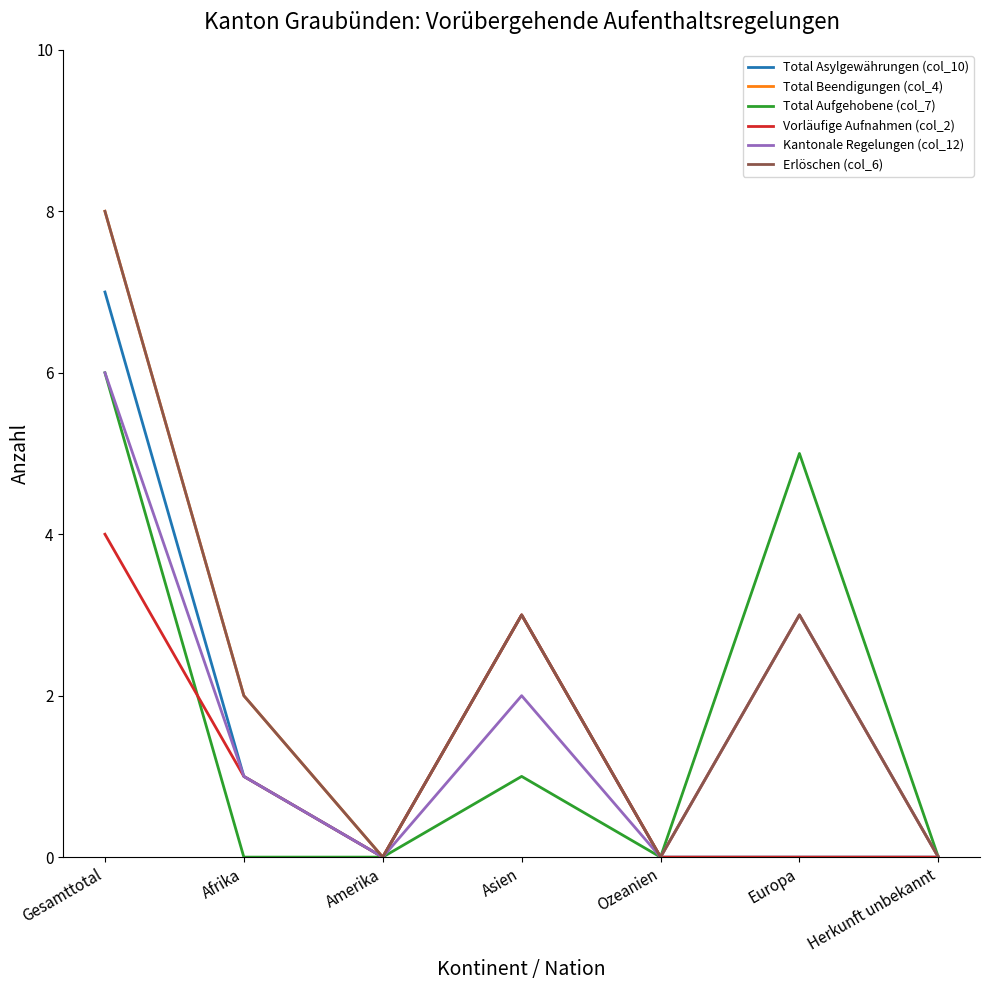

Is this an area chart (filled region under the line)?

No